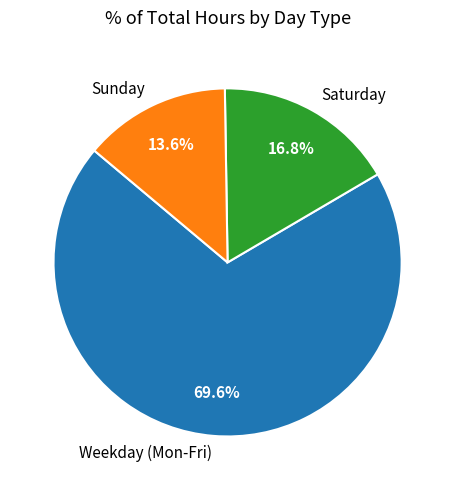

Is there a majority slice in this chart?

Yes